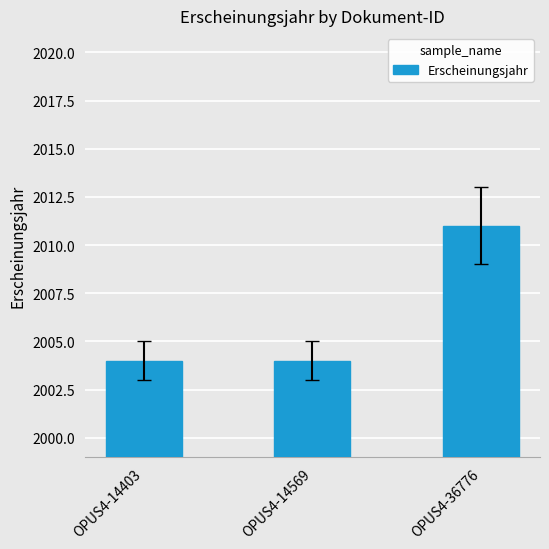

Between OPUS4-36776 and OPUS4-14403, which is larger?

OPUS4-36776